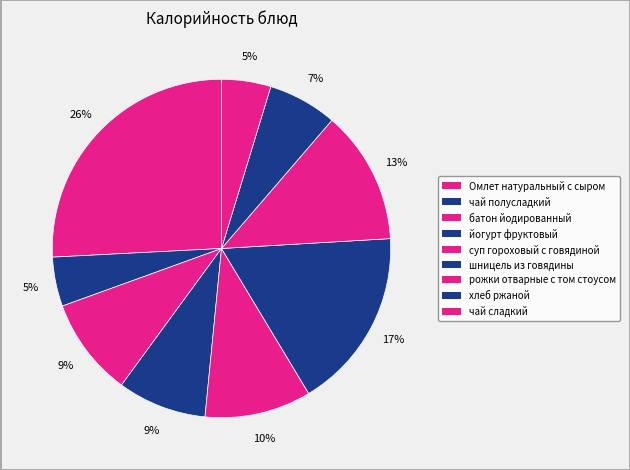

What portion of the pie excludes хлеб ржаной?

93.4%